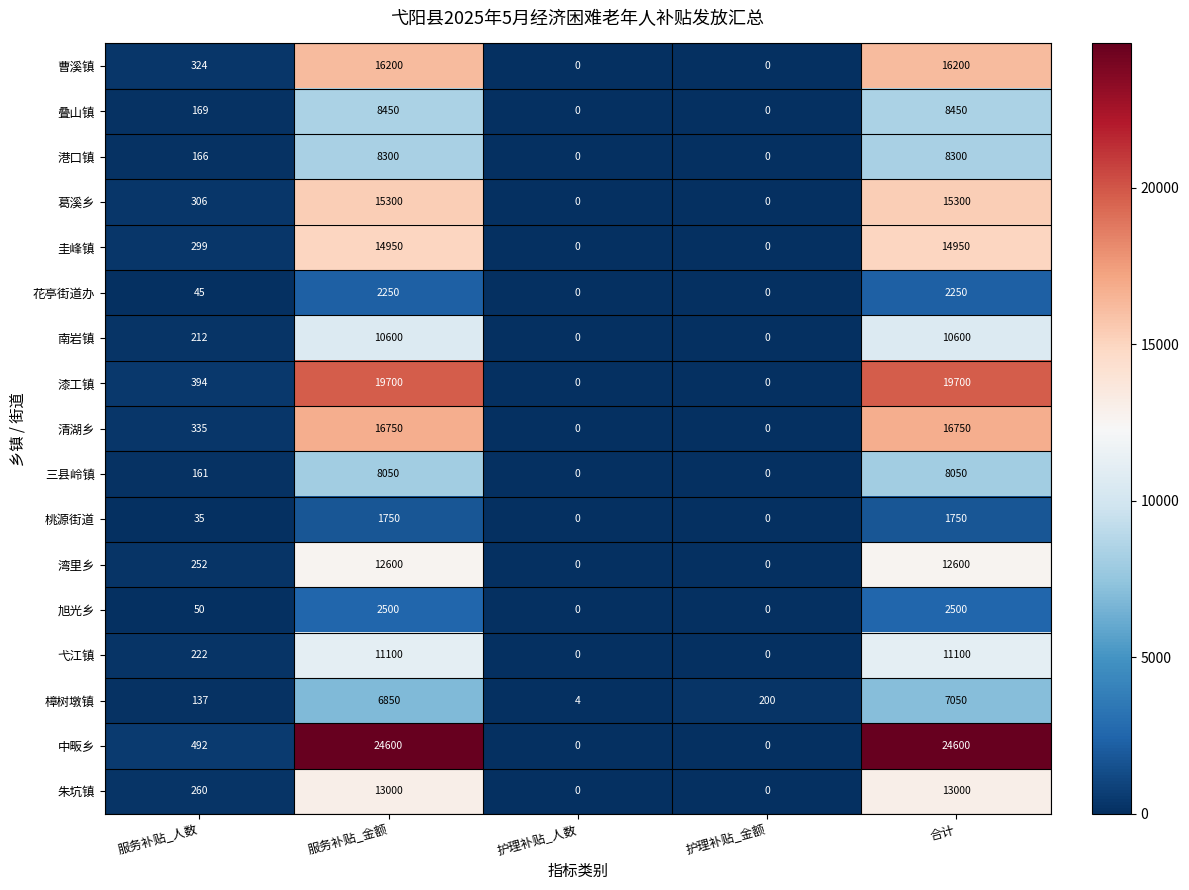

What is the difference between the 三县岭镇 values at 护理补贴_金额 and 合计?

8050